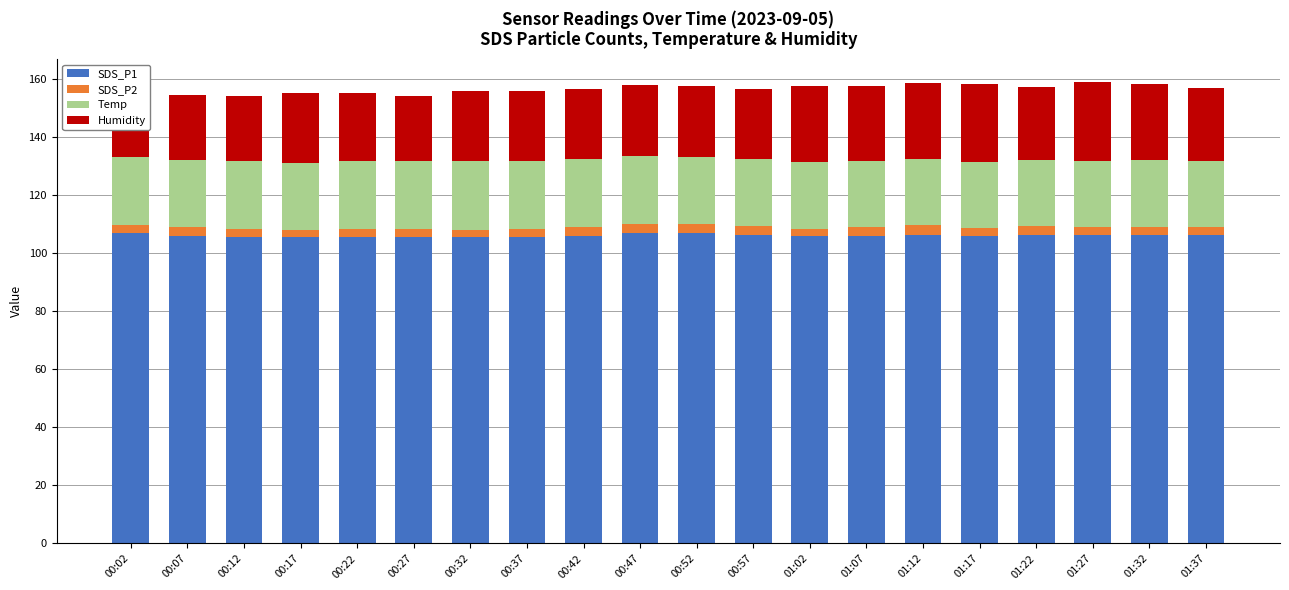

What is the minimum value for SDS_P1?

105.5